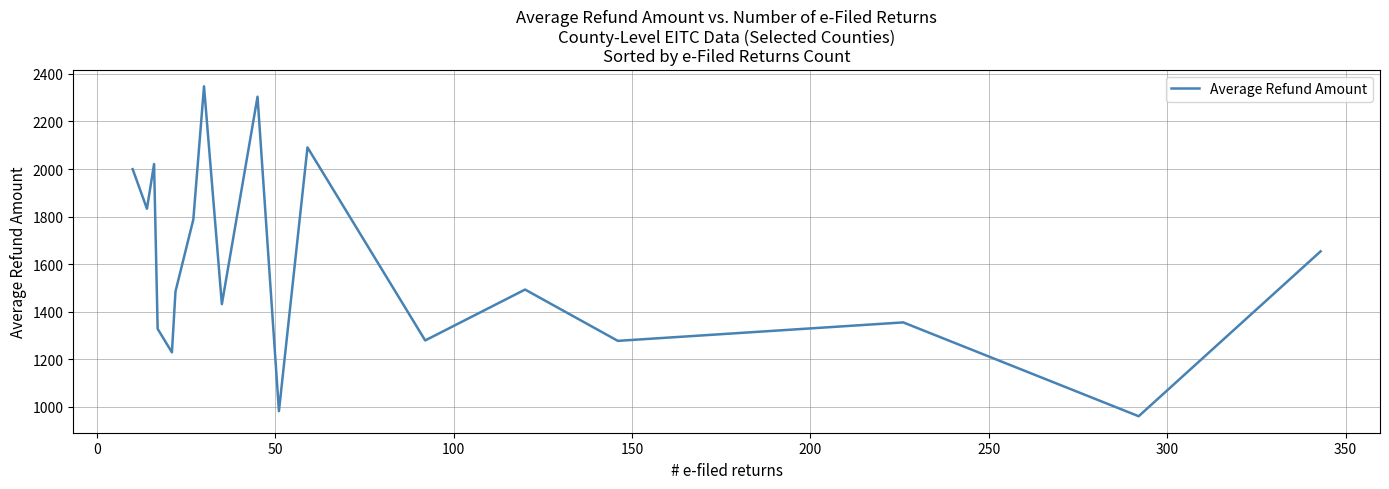

What is the maximum value shown in the chart?

2347.8